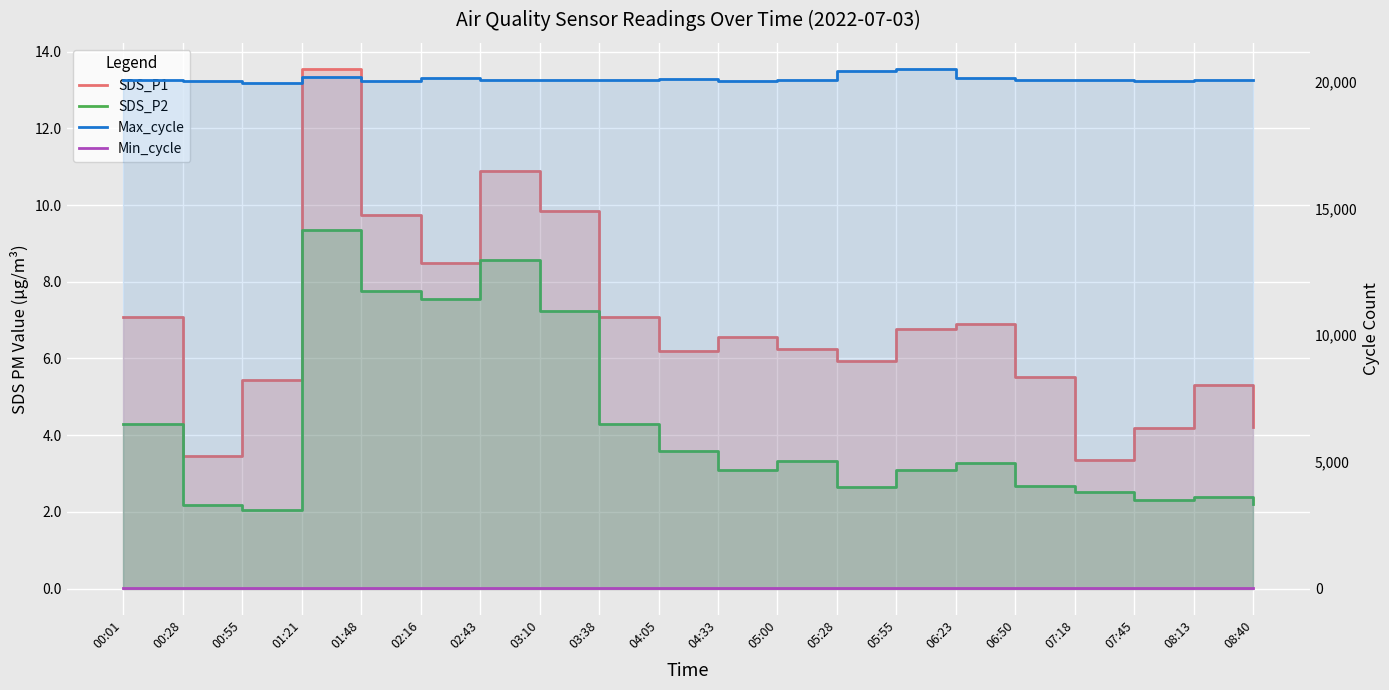

The SDS_P2 series shows 2.4 at 08:13. True or false?

True